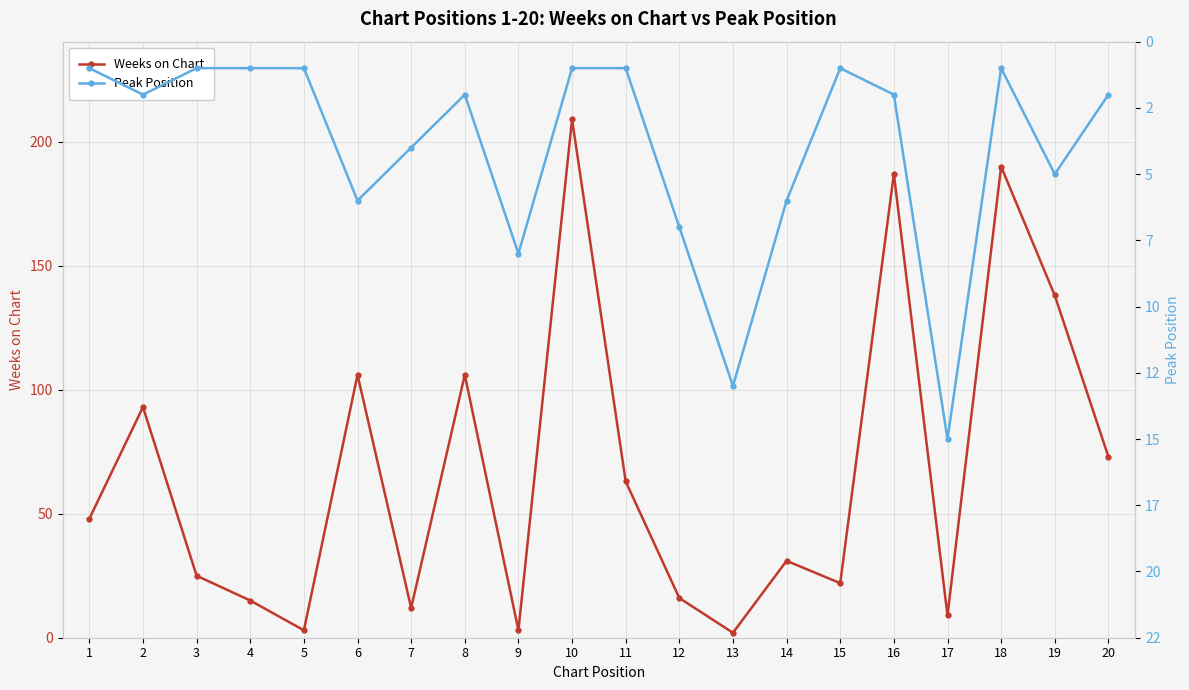

Which label corresponds to the smallest value in the chart?

1